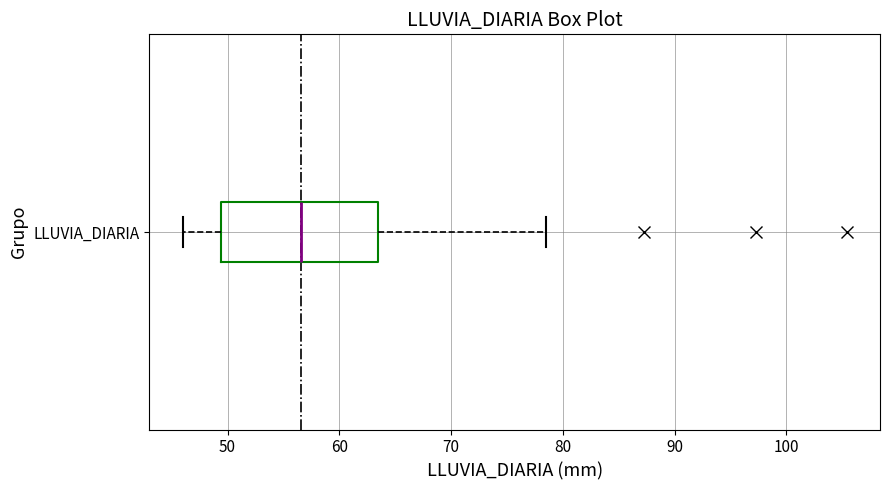

Where does the right whisker of the box for LLUVIA_DIARIA end on the x-axis? The values are not printed on the chart, so give them approximately, as read against the axis.

79